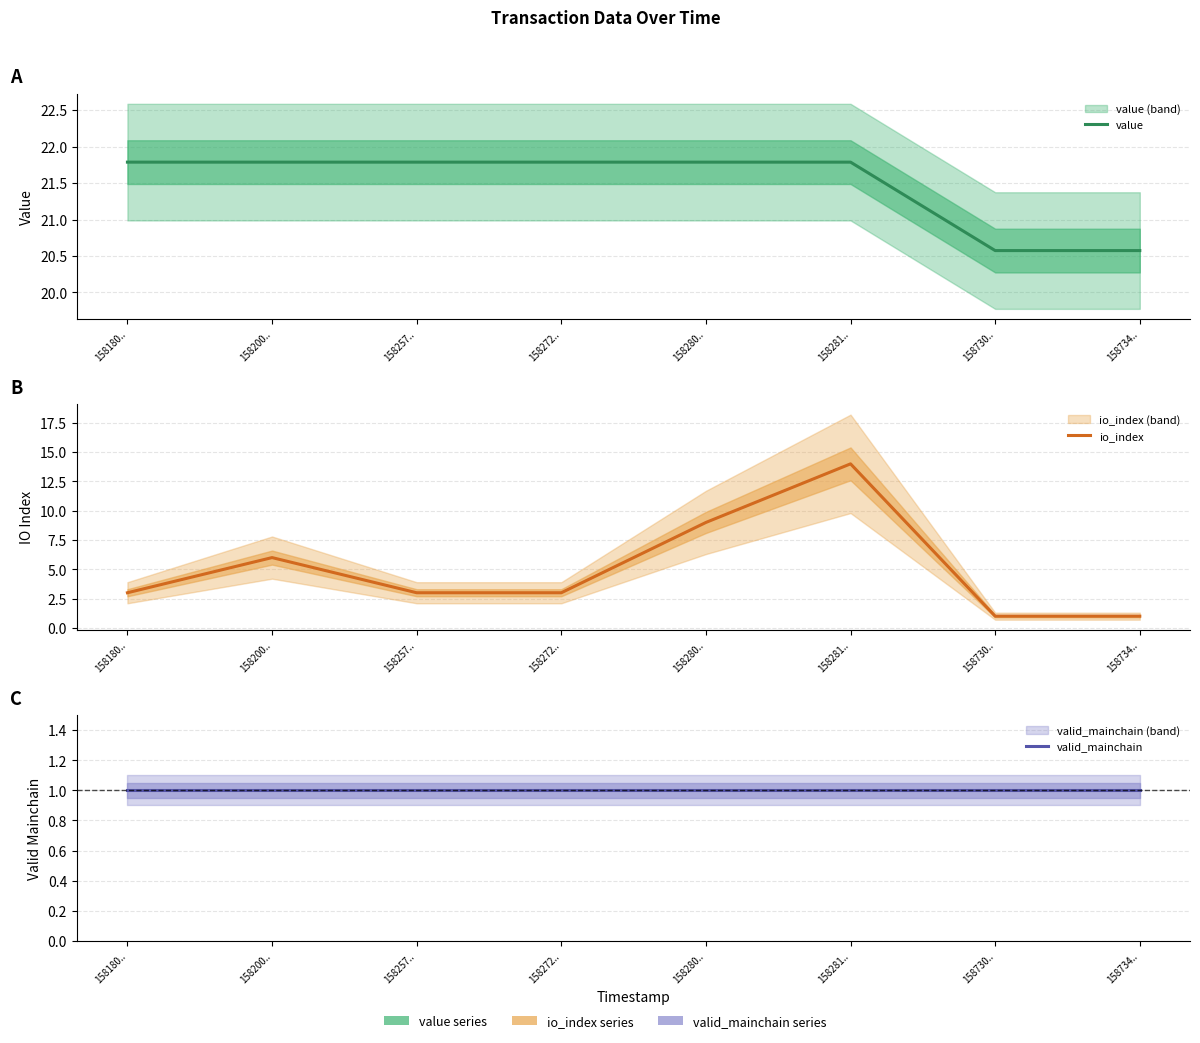

What is the sum of all value values?

171.9